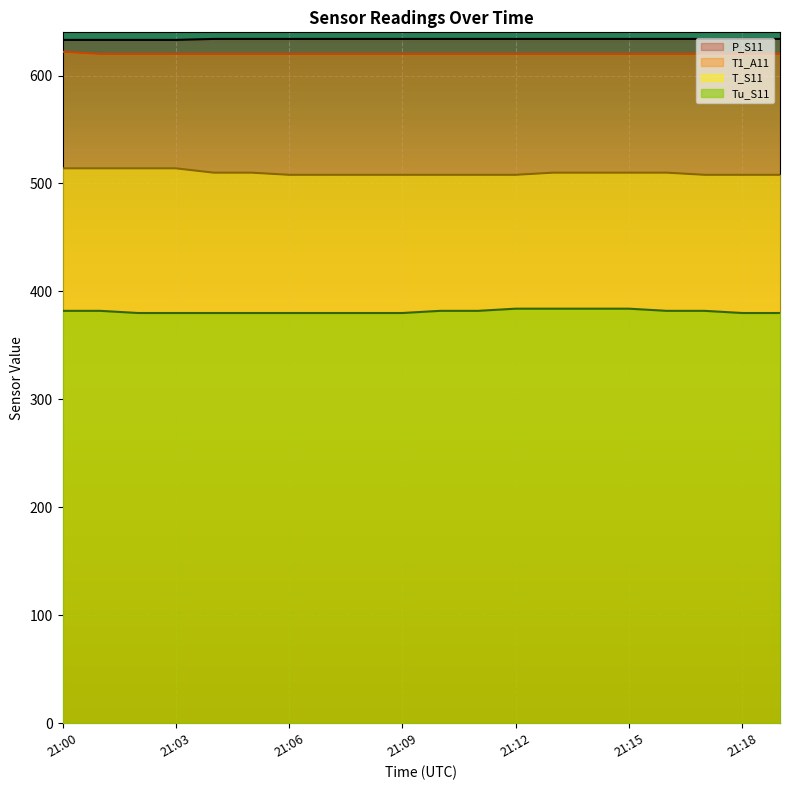

True or false: T1_A11 and T_S11 intersect in this chart.

False